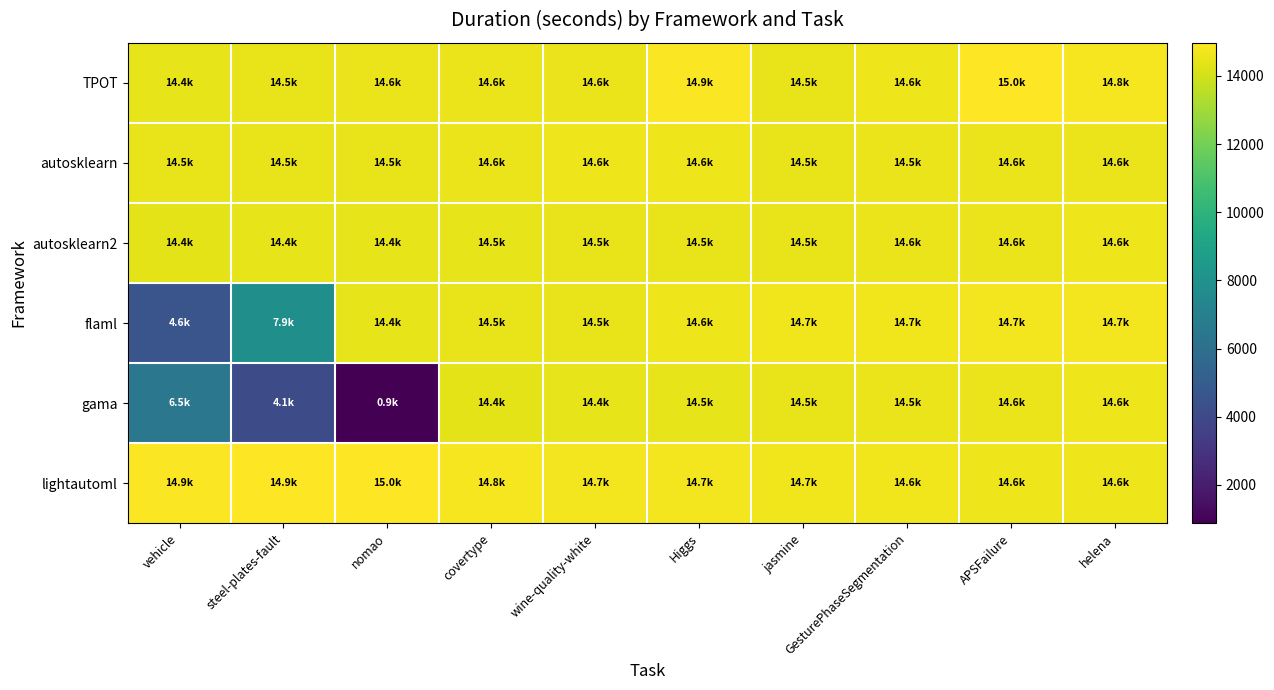

Reading left to right, what are all the values shown in this chart?

TPOT: vehicle=14432.3	steel-plates-fault=14509.0	nomao=14571.1	covertype=14559.2	wine-quality-white=14569.8	Higgs=14901.8	jasmine=14517.9	GesturePhaseSegmentation=14616.5	APSFailure=14971.5	helena=14793.6
autosklearn: vehicle=14500.0	steel-plates-fault=14520.0	nomao=14480.0	covertype=14560.0	wine-quality-white=14590.0	Higgs=14610.0	jasmine=14530.0	GesturePhaseSegmentation=14540.0	APSFailure=14580.0	helena=14570.0
autosklearn2: vehicle=14410.0	steel-plates-fault=14430.0	nomao=14450.0	covertype=14470.0	wine-quality-white=14490.0	Higgs=14510.0	jasmine=14530.0	GesturePhaseSegmentation=14550.0	APSFailure=14570.0	helena=14590.0
flaml: vehicle=4563.7	steel-plates-fault=7886.6	nomao=14424.0	covertype=14484.7	wine-quality-white=14526.2	Higgs=14621.7	jasmine=14655.3	GesturePhaseSegmentation=14672.6	APSFailure=14728.6	helena=14745.1
gama: vehicle=6457.9	steel-plates-fault=4115.6	nomao=871.6	covertype=14415.2	wine-quality-white=14428.0	Higgs=14455.0	jasmine=14509.5	GesturePhaseSegmentation=14548.8	APSFailure=14563.8	helena=14590.7
lightautoml: vehicle=14875.0	steel-plates-fault=14924.9	nomao=14971.5	covertype=14793.6	wine-quality-white=14745.1	Higgs=14704.5	jasmine=14660.9	GesturePhaseSegmentation=14643.5	APSFailure=14613.6	helena=14598.9